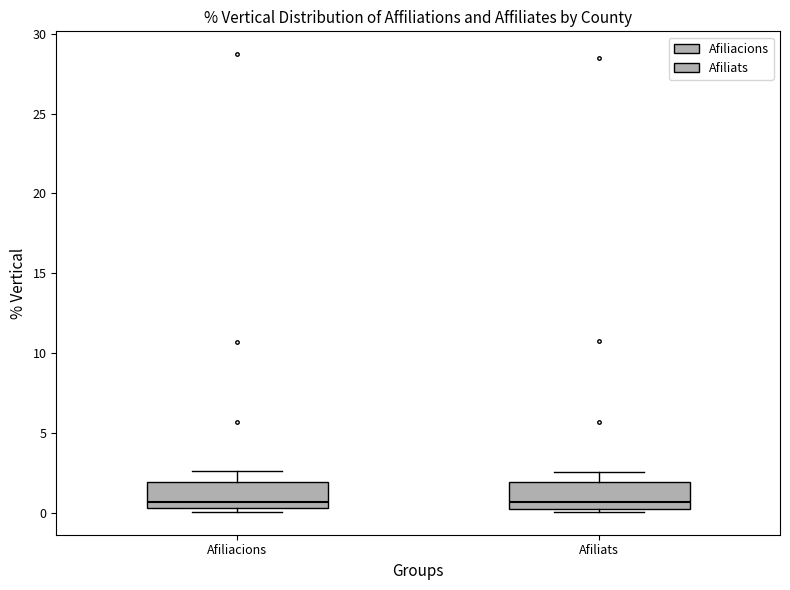

Reading left to right, transcribe this box plot: for each box, give where its median line is, the range the box spans, and where its two whiskers end, as read against the y-axis. The values are not printed on the chart, so give them approximately, as read against the axis.

Afiliacions: median 0.5 (just above the box's lower edge), box 0.5 to 2.0, whiskers 0.0 to 2.5
Afiliats: median 0.5 (just above the box's lower edge), box 0.5 to 2.0, whiskers 0.0 to 2.5